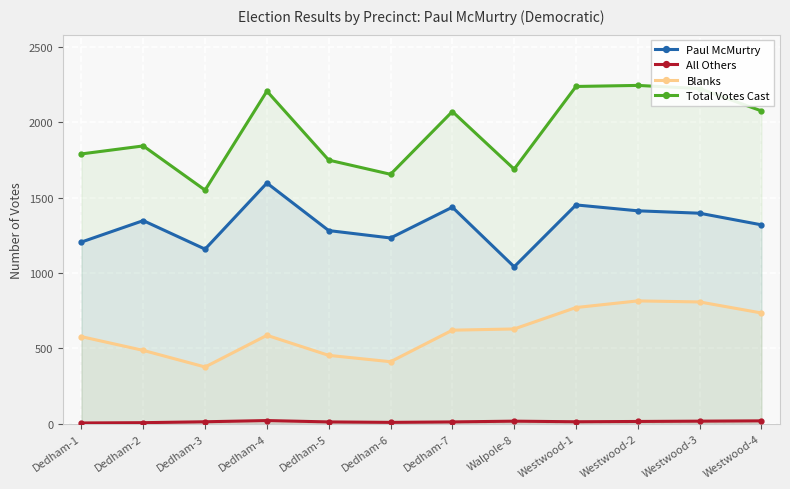

What is the spread (max minus min) of values at Walpole-8?

1670